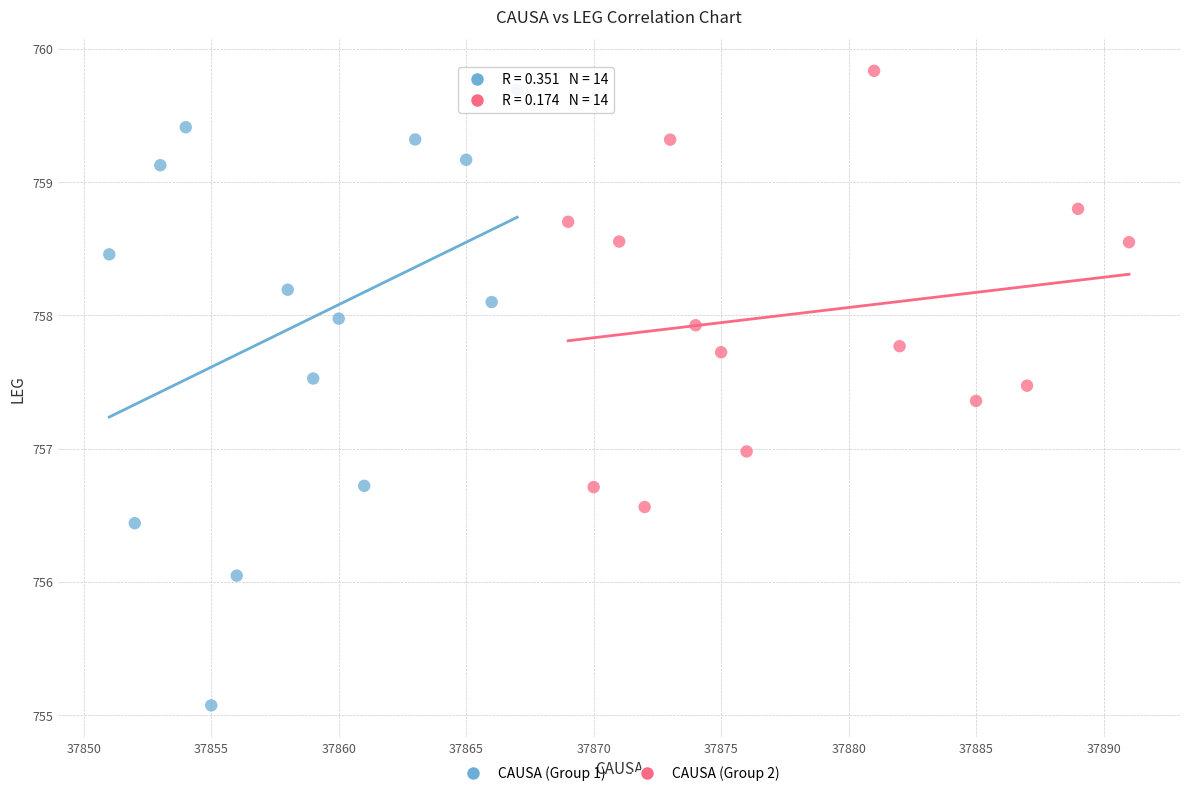

Which series contains the lowest Y value?

CAUSA (Group 1)